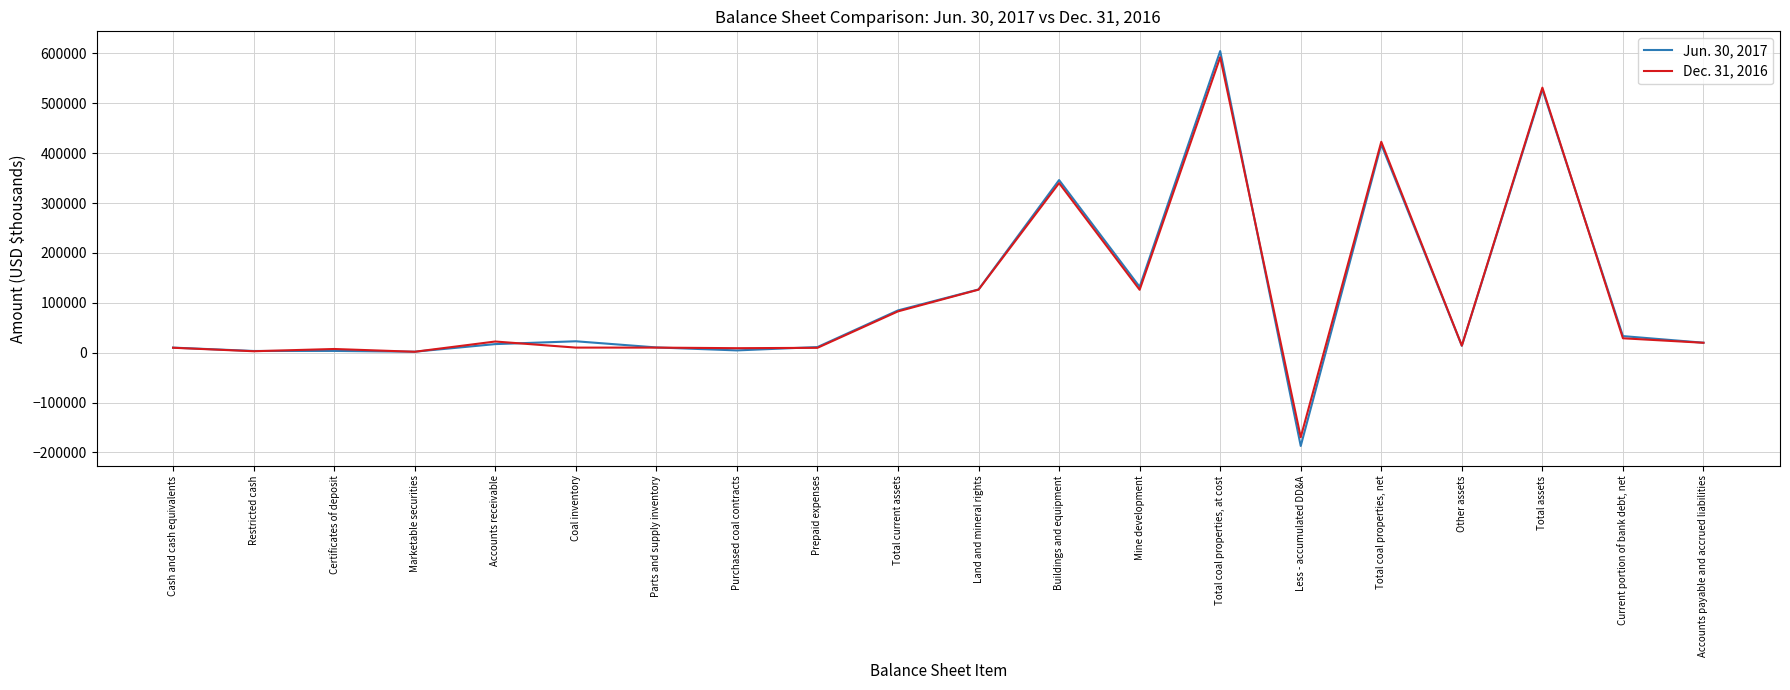

Count the number of data series in this chart.

2